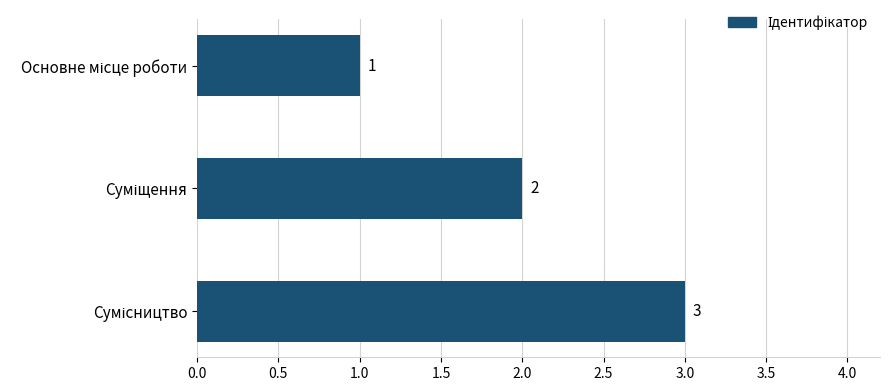

What is the greatest value displayed?

3